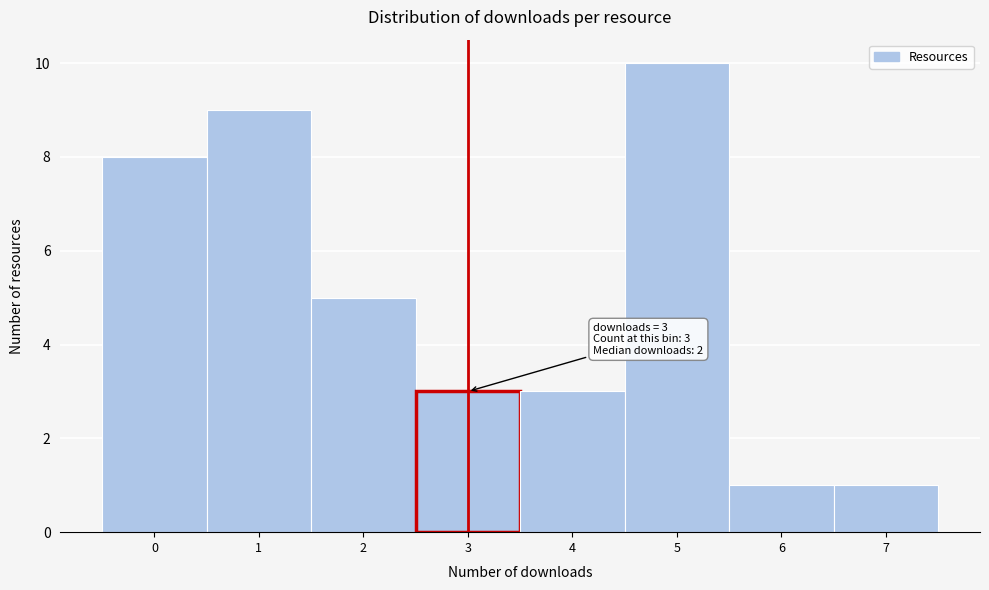

Which range on the x-axis has the tallest bar?

4.5 to 5.5